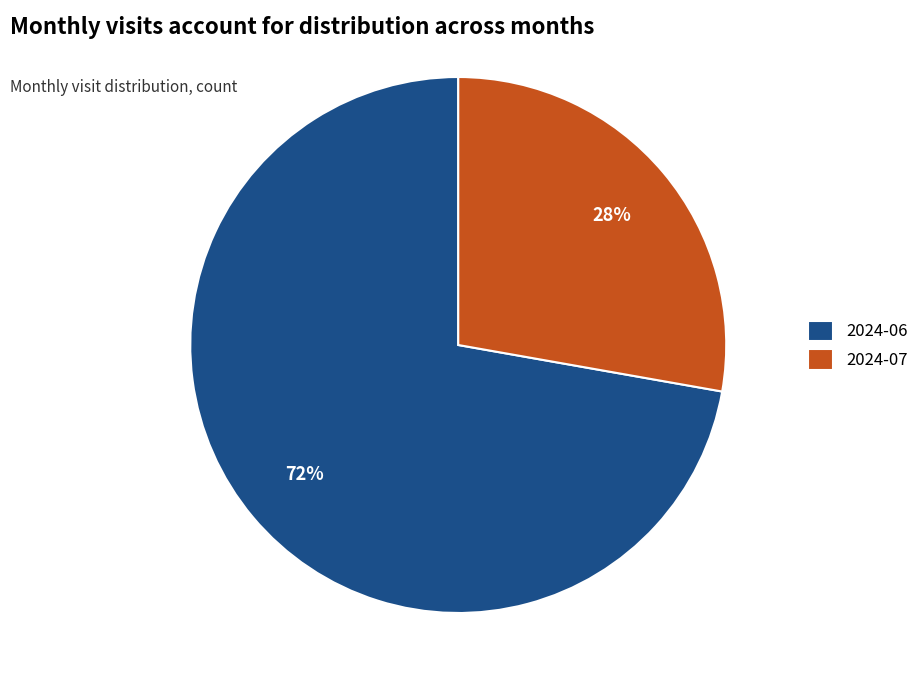

Between 2024-07 and 2024-06, which is larger?

2024-06